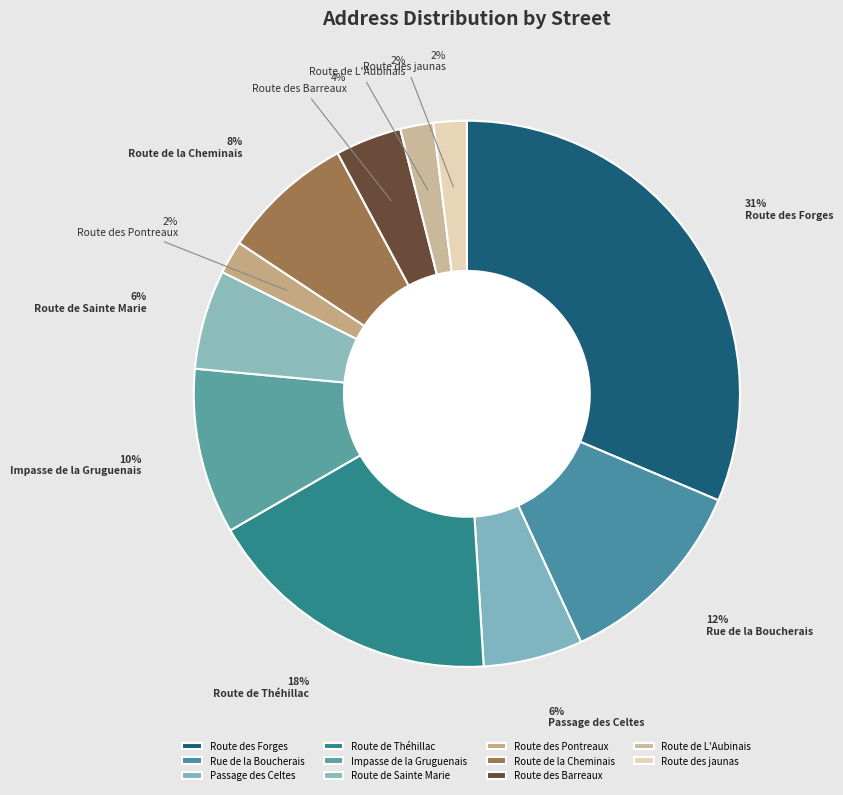

What percentage is the Route de Sainte Marie slice, to the nearest percent?

6%